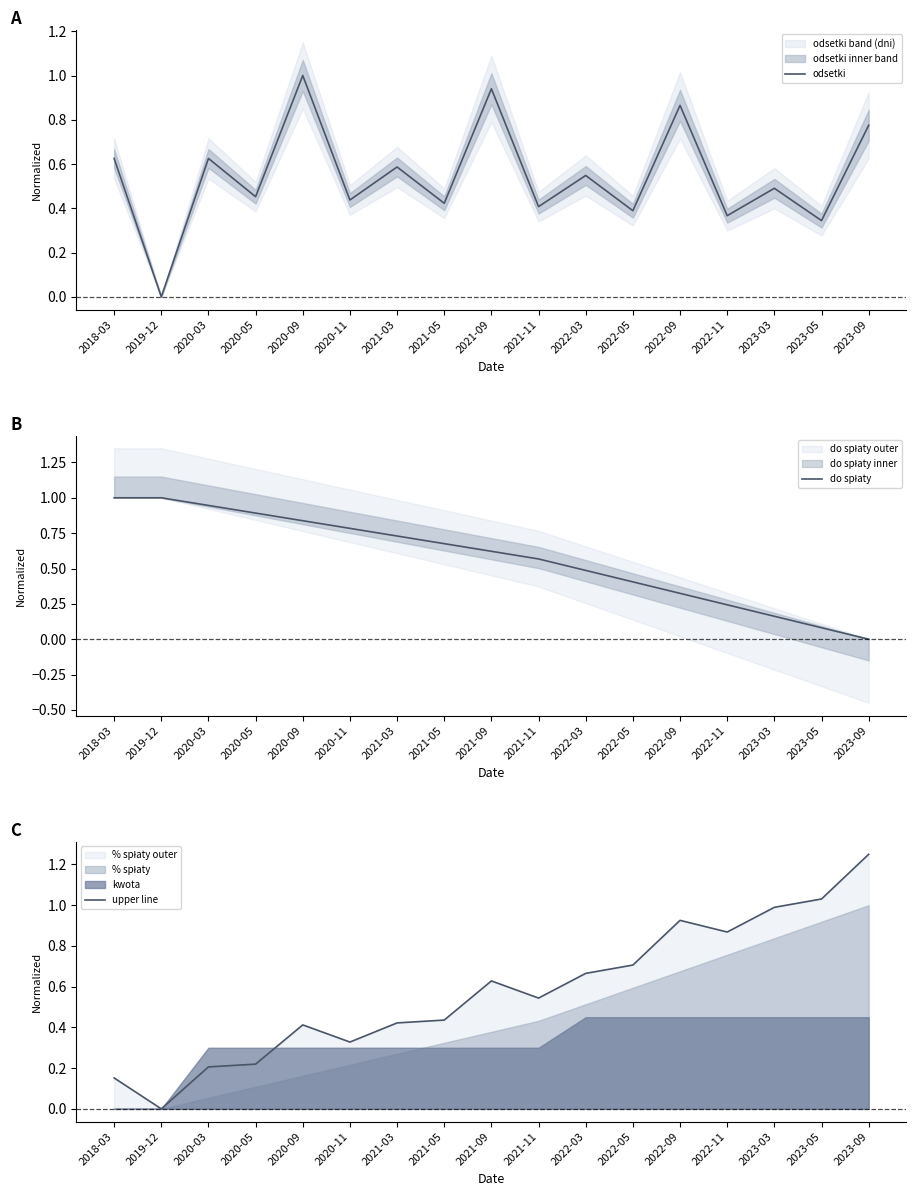

Does the chart have visible grid lines?

No